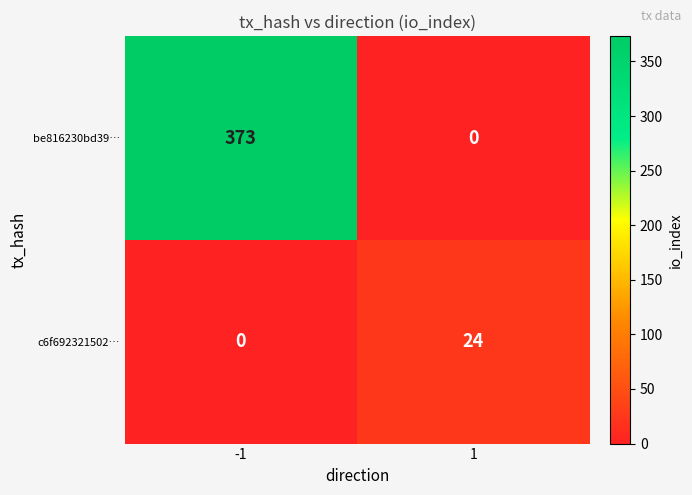

What is the approximate value of c6f692321502… at 1?

24